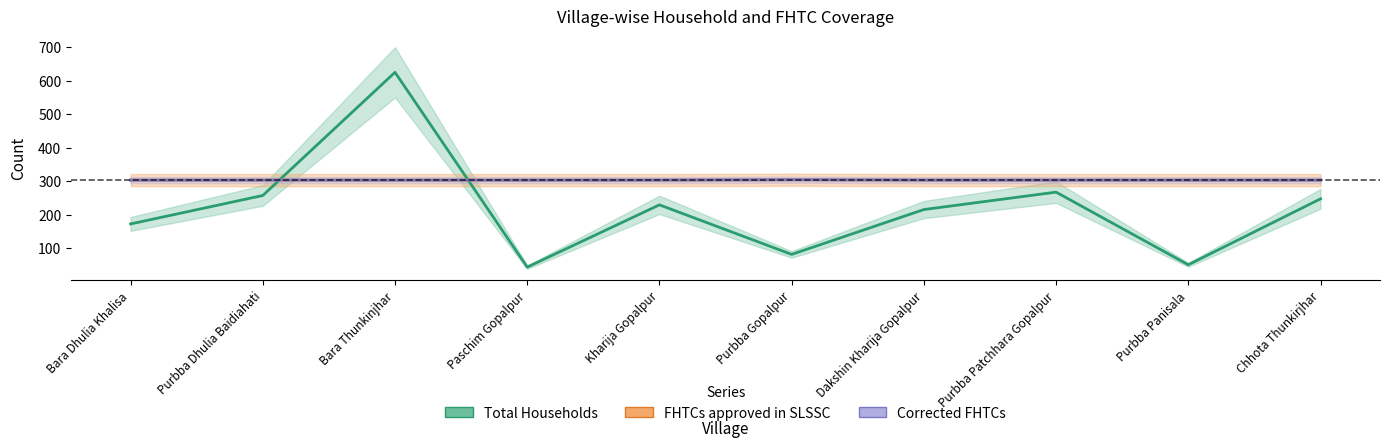

True or false: Corrected FHTCs and FHTCs approved in SLSSC cross at least once.

False